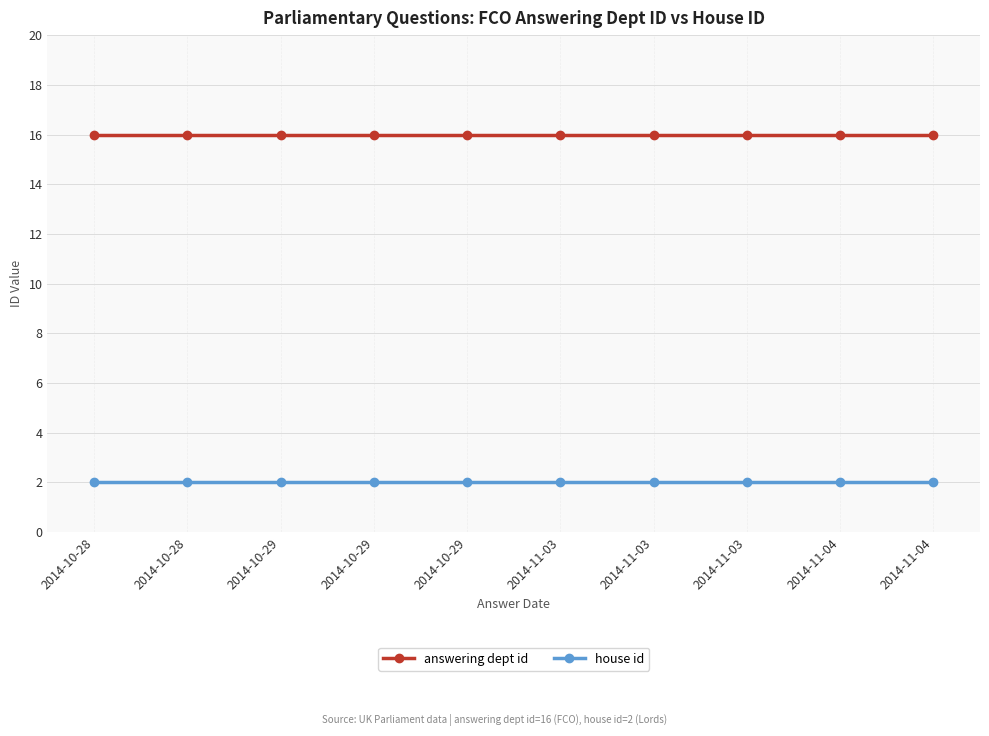

What is the label of the 7th point from the right?

2014-10-29